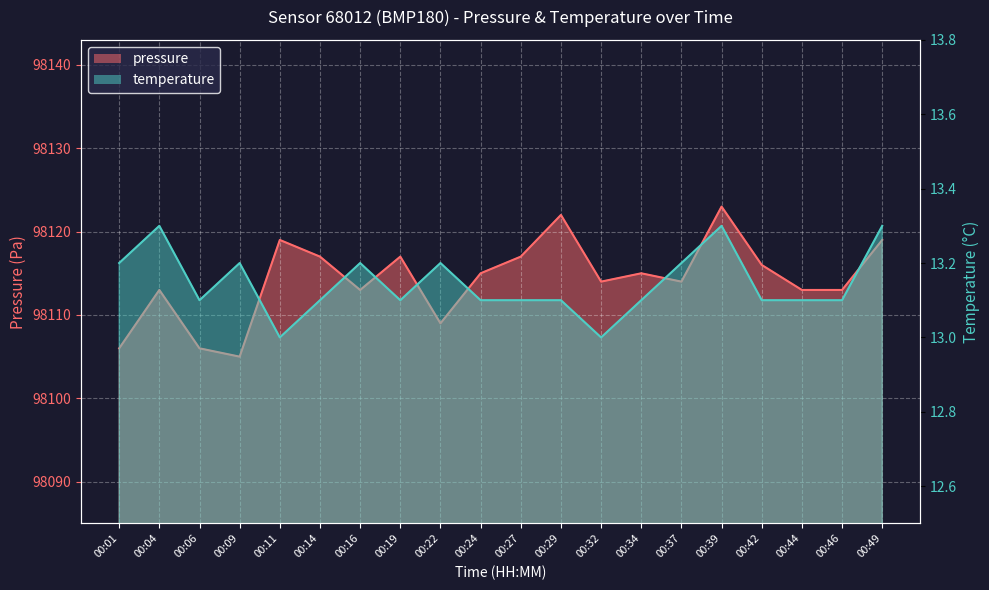

The pressure series shows 98116.0 at 00:42. True or false?

True